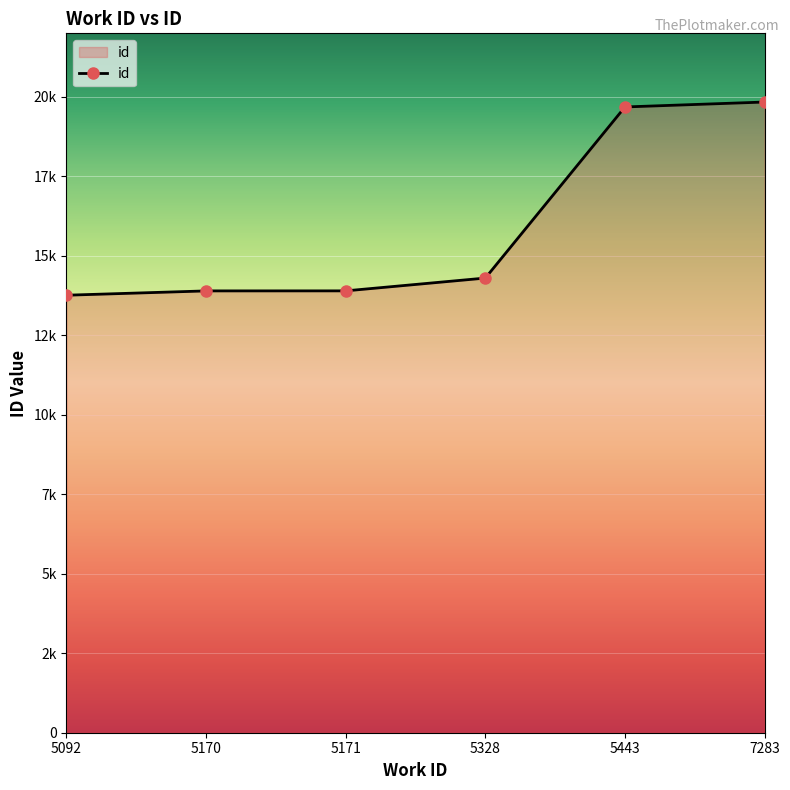

Does the chart have visible grid lines?

Yes